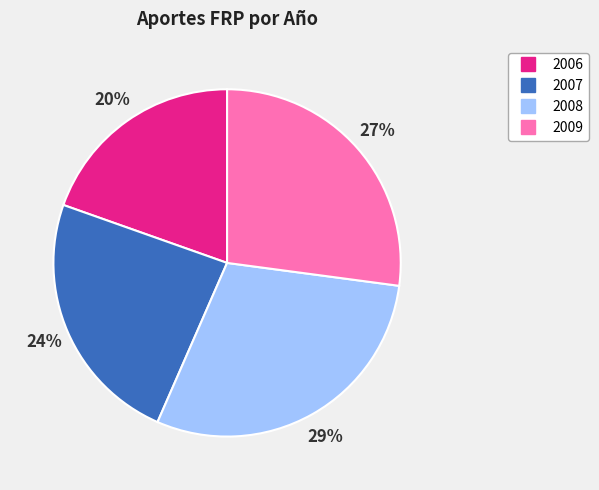

Does 2009 account for over 50% of the chart?

No